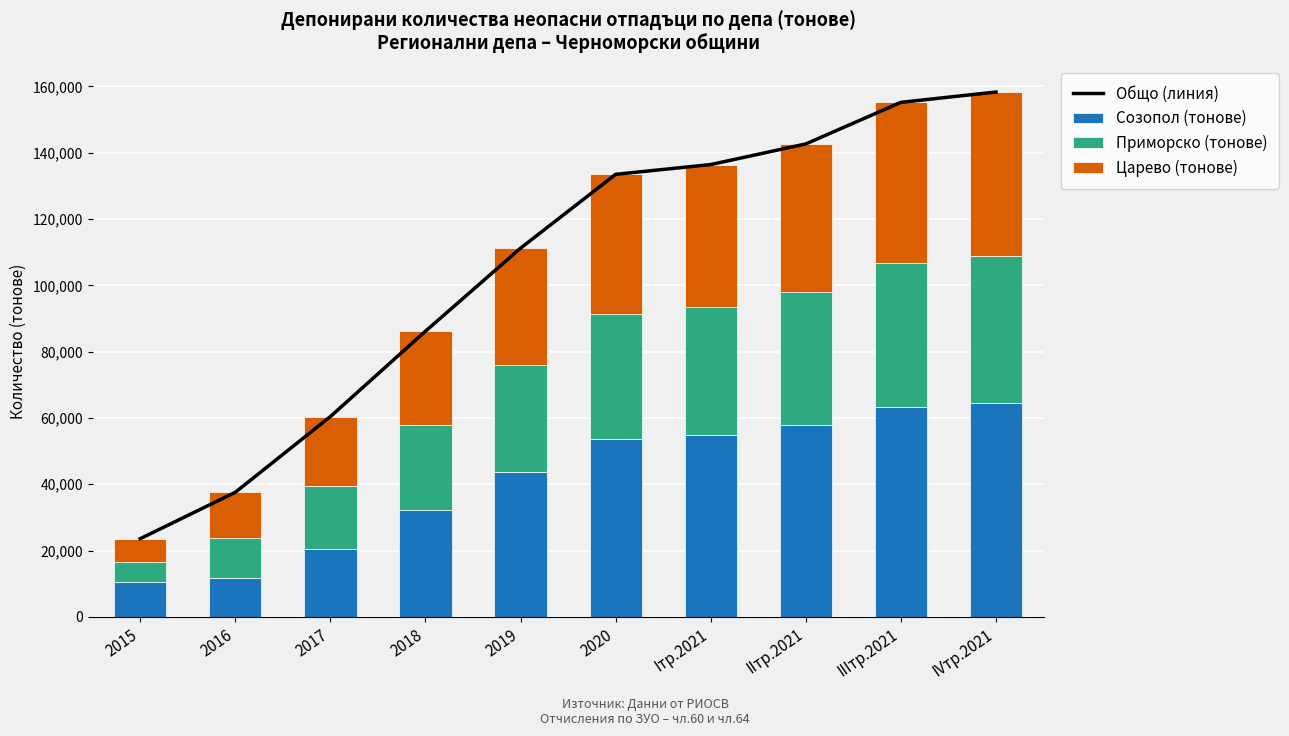

What position from the left is 2019?

5